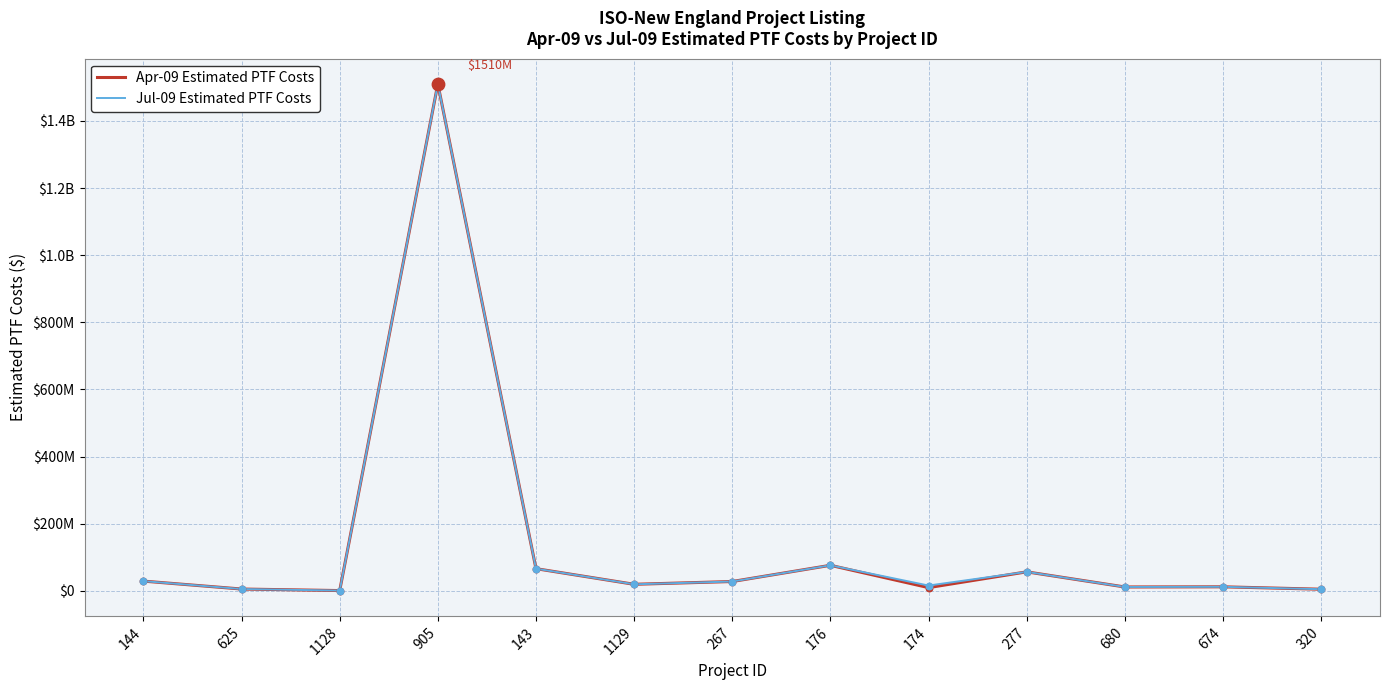

At which category is the sum across all series the highest?

905